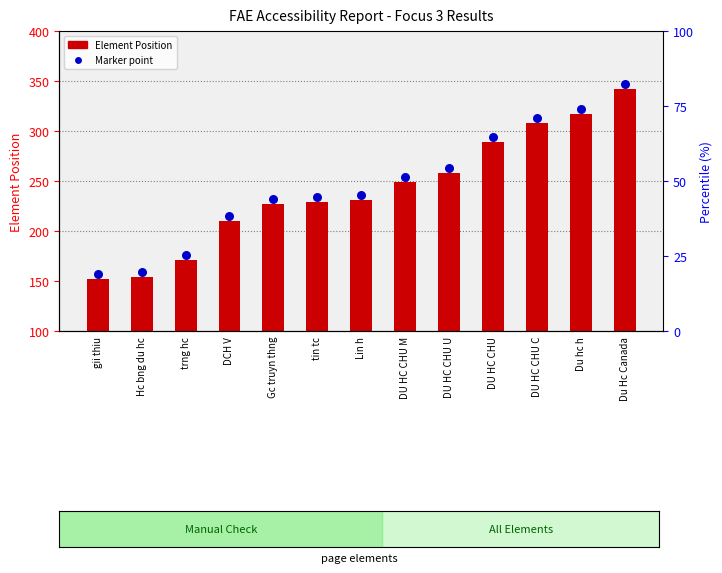

Which series contains the highest Y value?

Marker